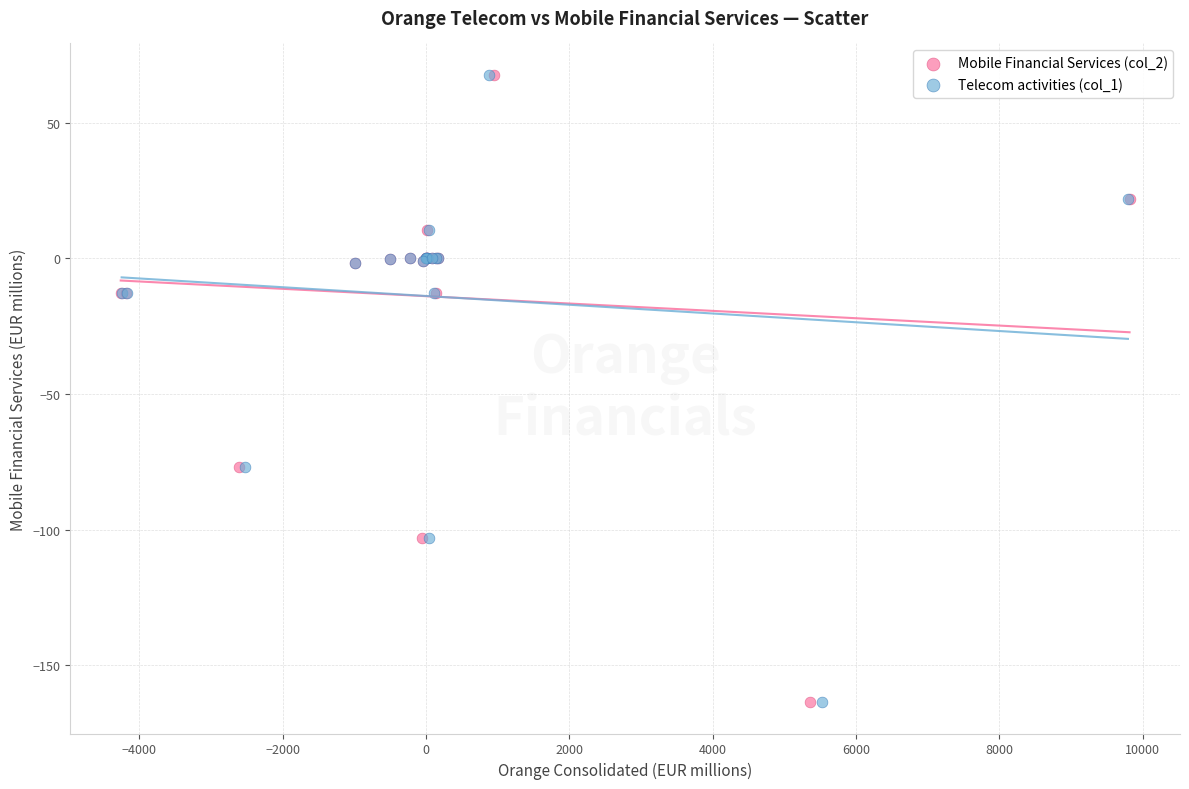

What are all the series names shown in the legend?

Mobile Financial Services (col_2), Telecom activities (col_1)